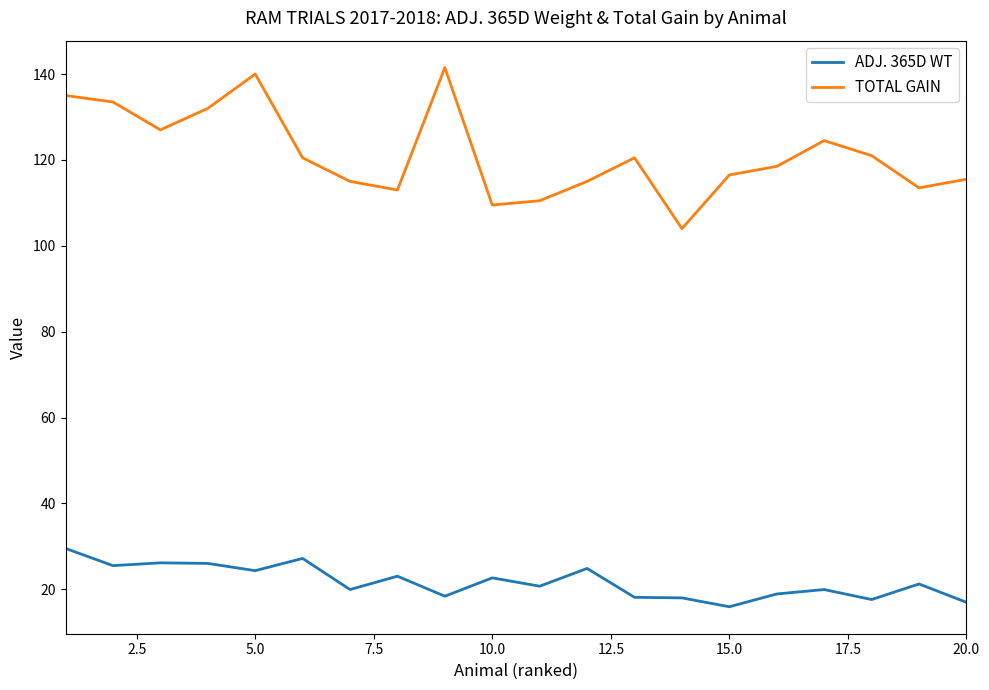

True or false: TOTAL GAIN and ADJ. 365D WT cross at least once.

False